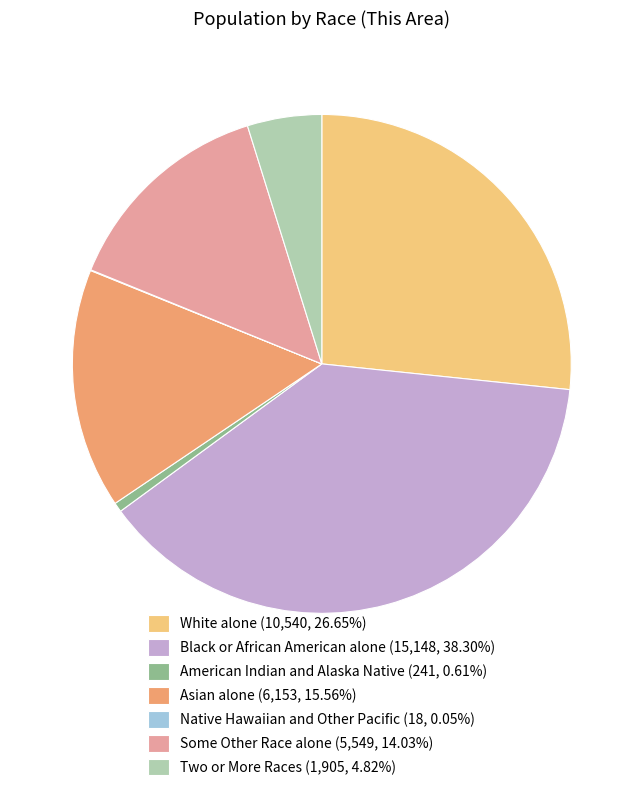

Do Black or African American alone (15,148, 38.30%) and American Indian and Alaska Native (241, 0.61%) together represent more than half of the pie?

No